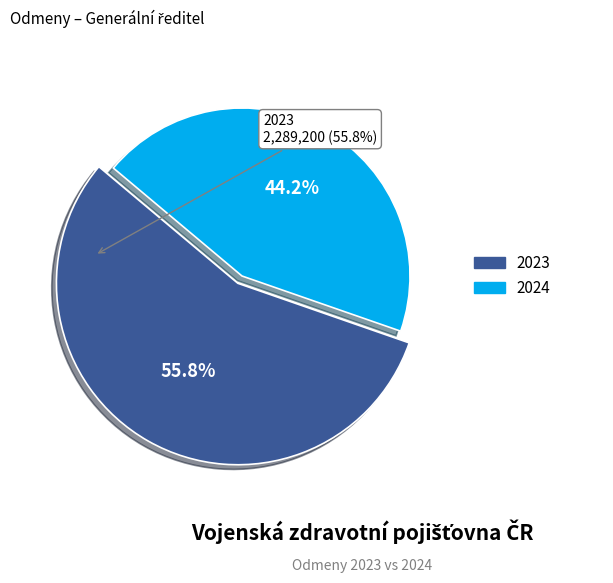

Does any single category account for the majority?

Yes